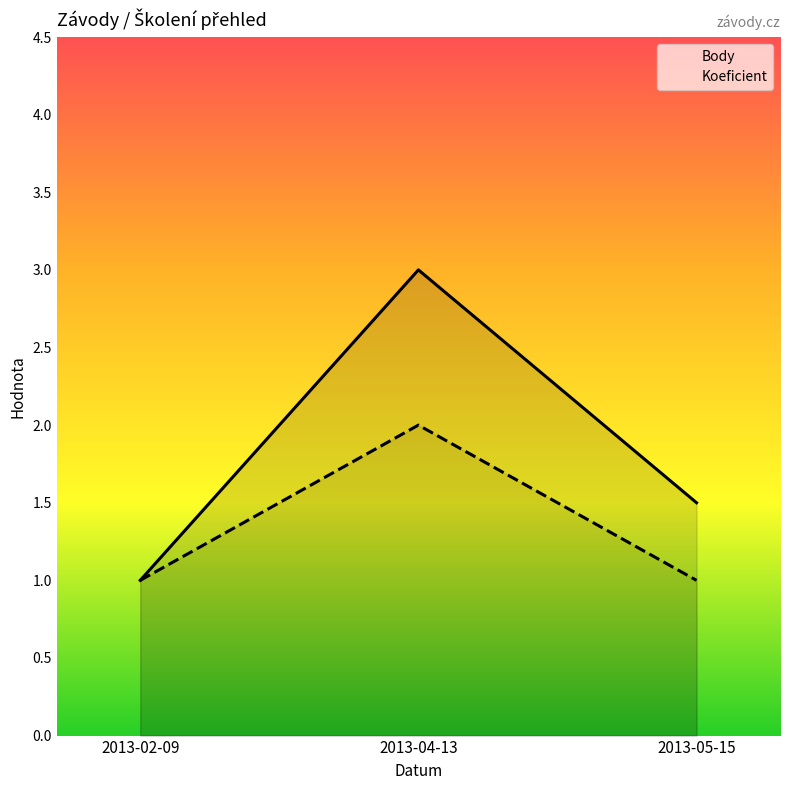

Rank the series at 2013-05-15 from lowest to highest value.

Koeficient, Body